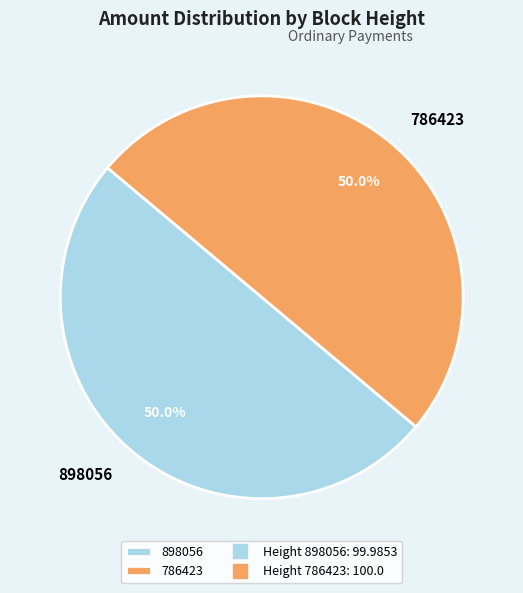

Approximately how many times larger is the value at 786423 compared to 898056?

1.0